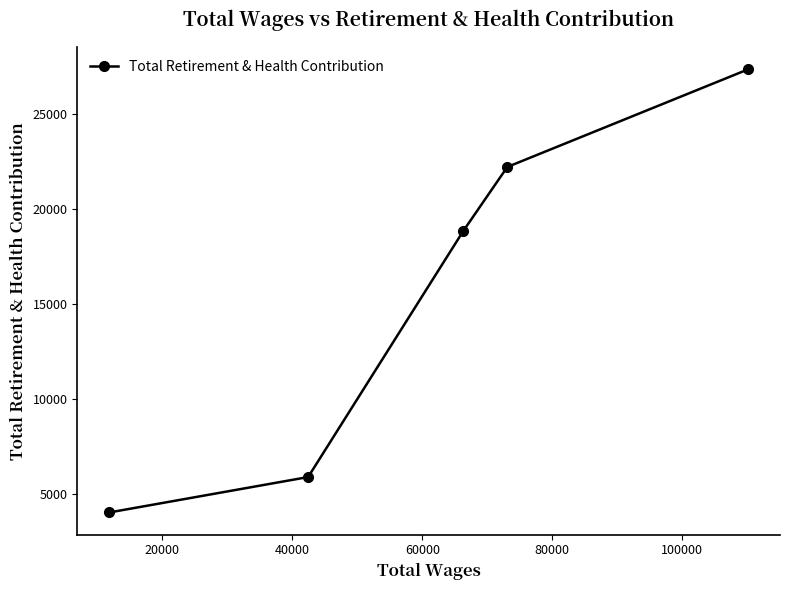

What is the value of the 3rd point from the left?

18846